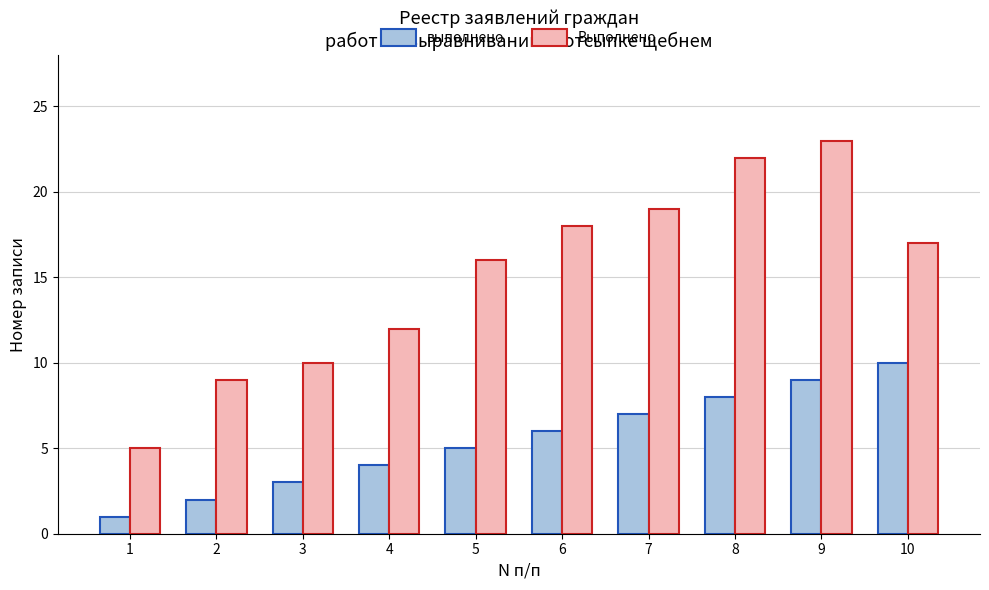

What is the lowest value of the выполнено series?

1